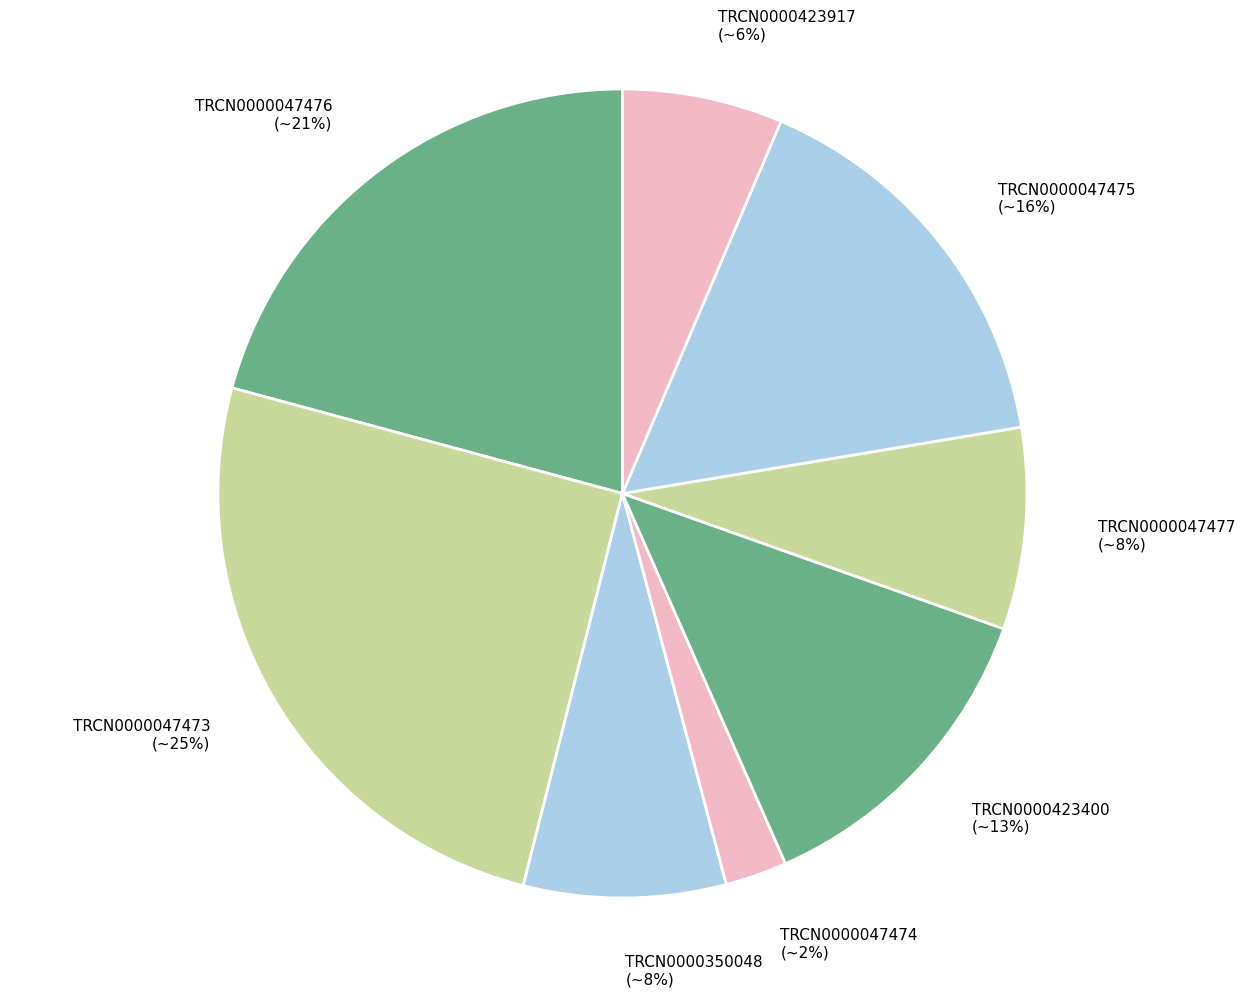

What is the smallest slice in the pie chart?

TRCN0000047474